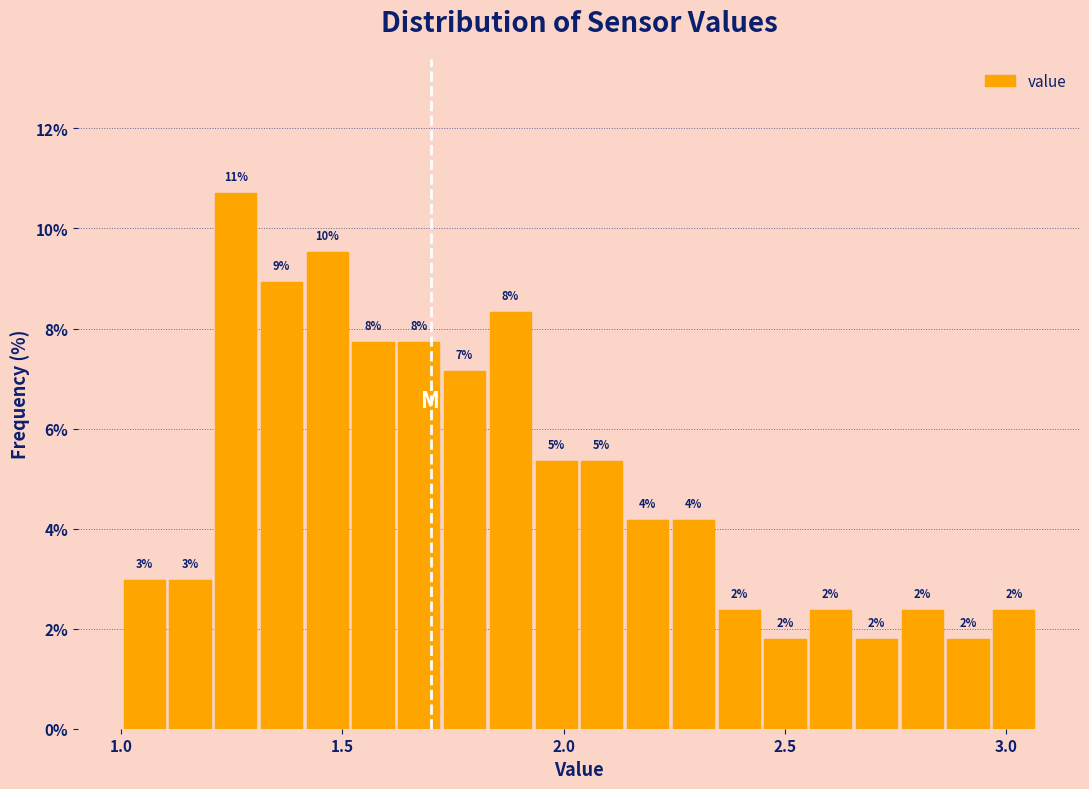

Around what value on the x-axis is the tallest bar? Give the approximate position of its centre, as read against the axis.

1.25